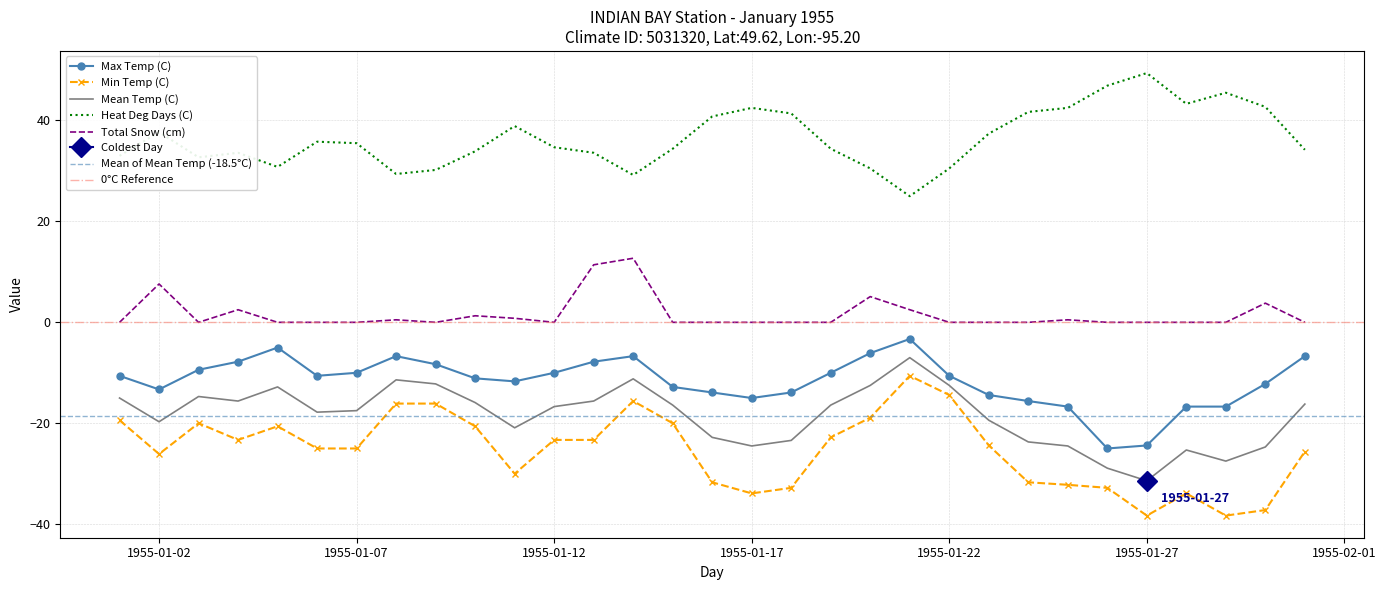

Rank the categories by Max Temp (C) value from highest to lowest.

1955-01-21, 1955-01-05, 1955-01-20, 1955-01-08, 1955-01-14, 1955-01-31, 1955-01-04, 1955-01-13, 1955-01-09, 1955-01-03, 1955-01-07, 1955-01-12, 1955-01-19, 1955-01-01, 1955-01-06, 1955-01-22, 1955-01-10, 1955-01-11, 1955-01-30, 1955-01-15, 1955-01-02, 1955-01-16, 1955-01-18, 1955-01-23, 1955-01-17, 1955-01-24, 1955-01-25, 1955-01-28, 1955-01-29, 1955-01-27, 1955-01-26